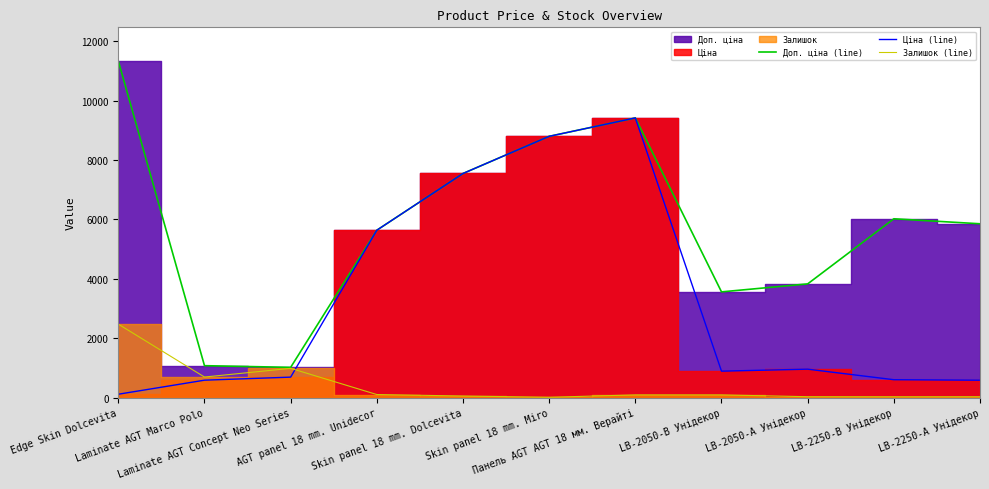

Is the value of Залишок (line) at AGT panel 18 mm. Unidecor greater than the value of Ціна (line) at LB-2050-А Унідекор?

No